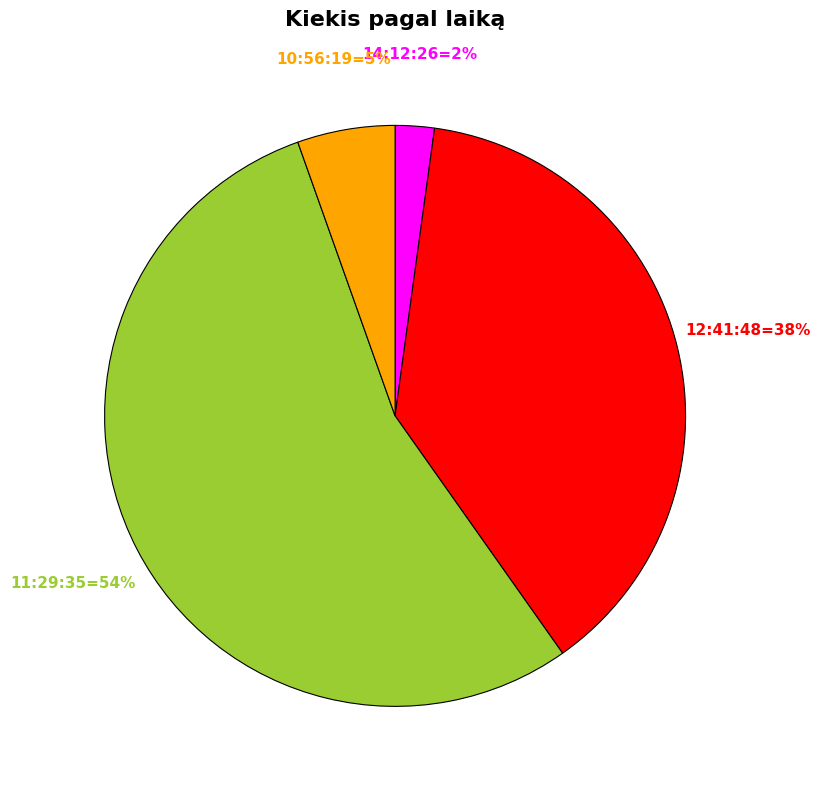

Is there a majority slice in this chart?

Yes